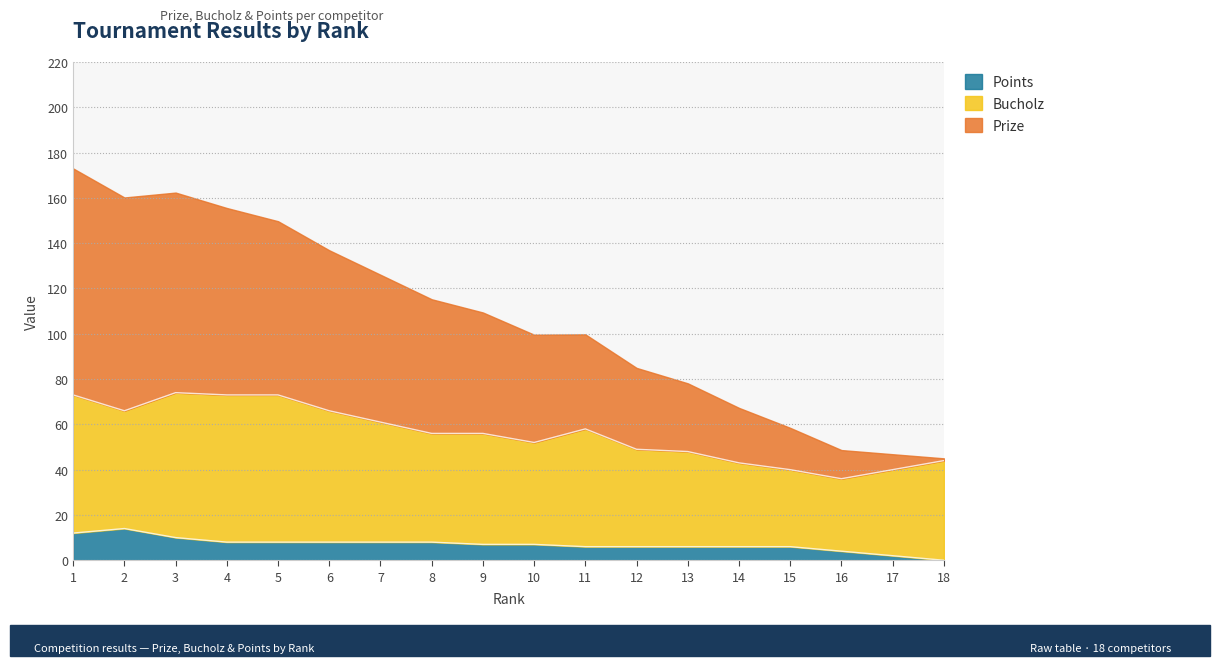

Where is the first local minimum for Bucholz?

2